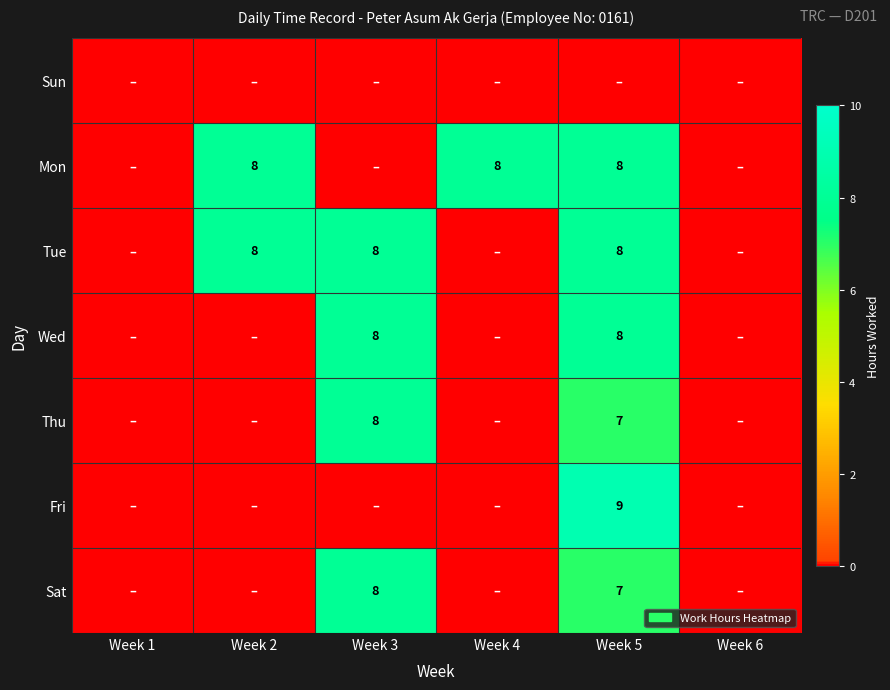

Is it true that Mon equals 8 at Week 2?

True